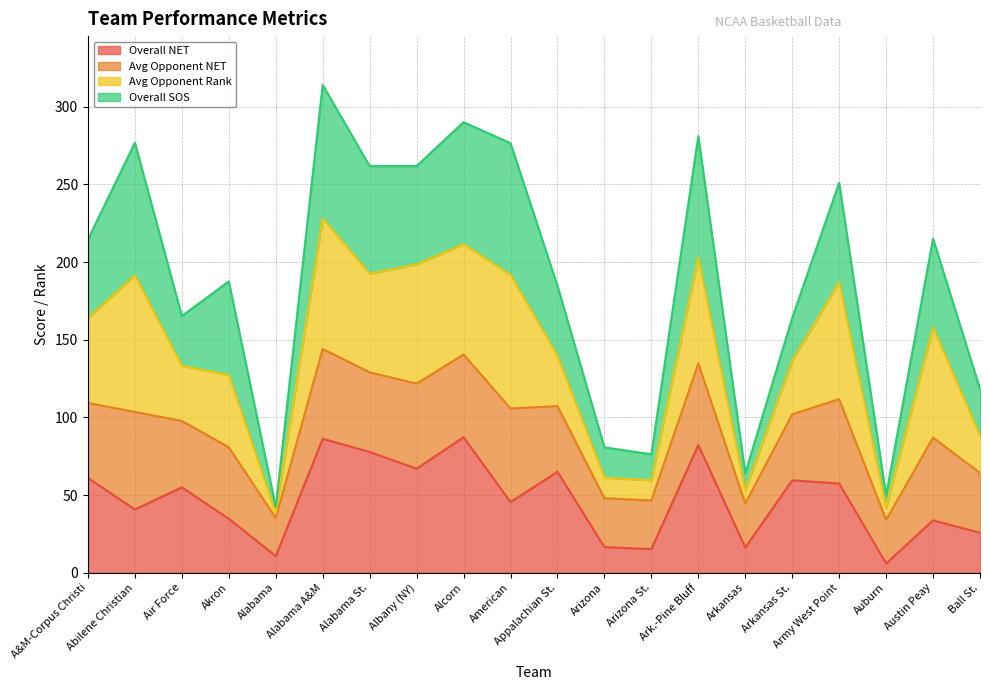

What are all the series names shown in the legend?

Overall NET, Avg Opponent NET, Avg Opponent Rank, Overall SOS